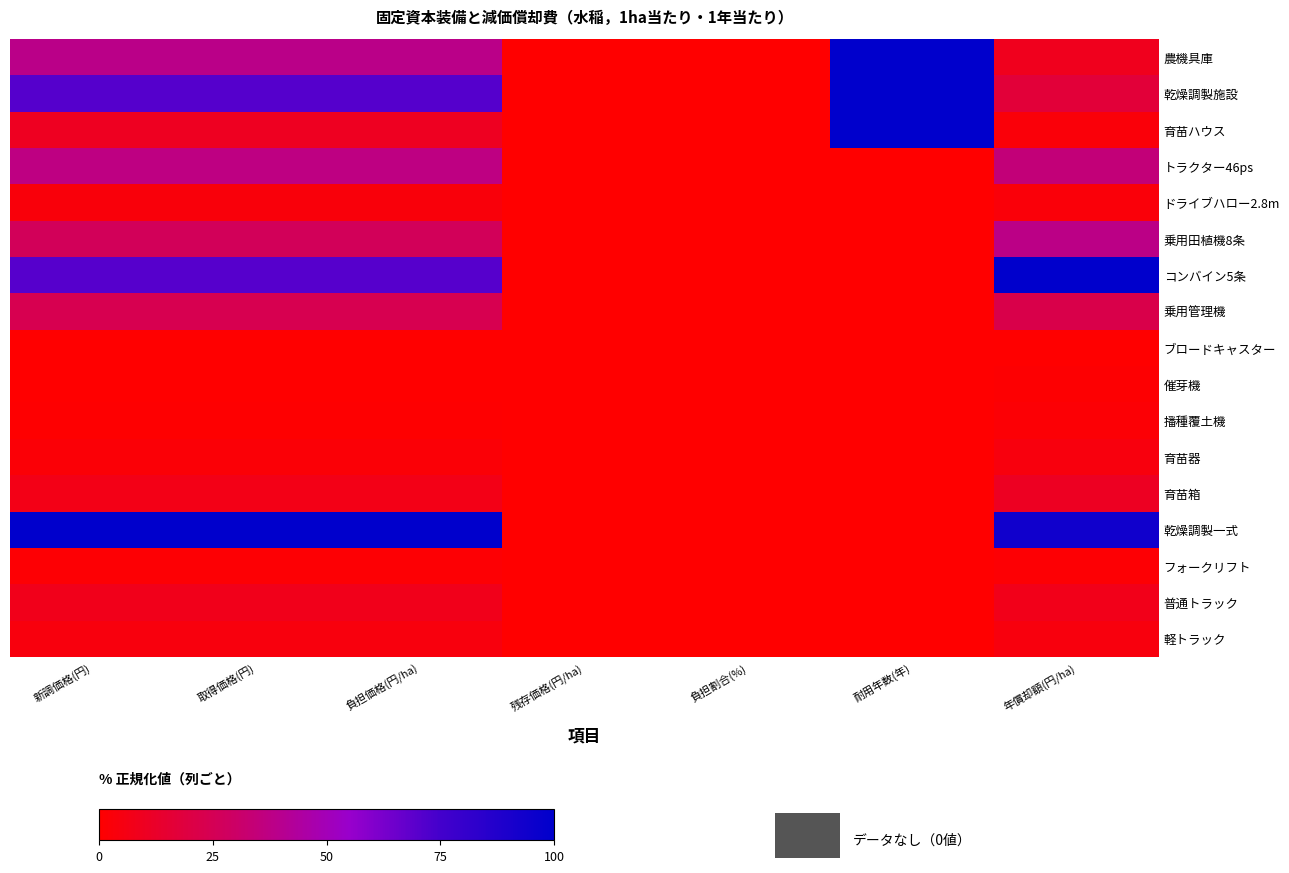

Reading right to left, transcribe all the data shown in this chart.

農機具庫: 年償却額(円/ha)=8.7	耐用年数(年)=100.0	負担割合(%)=0.0	残存価格(円/ha)=0.0	負担価格(円/ha)=38.4	取得価格(円)=38.4	新調価格(円)=38.4
乾燥調製施設: 年償却額(円/ha)=17.2	耐用年数(年)=100.0	負担割合(%)=0.0	残存価格(円/ha)=0.0	負担価格(円/ha)=70.7	取得価格(円)=70.7	新調価格(円)=70.7
育苗ハウス: 年償却額(円/ha)=2.8	耐用年数(年)=100.0	負担割合(%)=0.0	残存価格(円/ha)=0.0	負担価格(円/ha)=10.0	取得価格(円)=10.0	新調価格(円)=10.0
トラクター46ps: 年償却額(円/ha)=34.6	耐用年数(年)=0.0	負担割合(%)=0.0	残存価格(円/ha)=0.0	負担価格(円/ha)=36.9	取得価格(円)=36.9	新調価格(円)=36.9
ドライブハロー2.8m: 年償却額(円/ha)=3.0	耐用年数(年)=0.0	負担割合(%)=0.0	残存価格(円/ha)=0.0	負担価格(円/ha)=3.2	取得価格(円)=3.2	新調価格(円)=3.2
乗用田植機8条: 年償却額(円/ha)=37.9	耐用年数(年)=0.0	負担割合(%)=0.0	残存価格(円/ha)=0.0	負担価格(円/ha)=26.3	取得価格(円)=26.3	新調価格(円)=26.3
コンバイン5条: 年償却額(円/ha)=100.0	耐用年数(年)=0.0	負担割合(%)=0.0	残存価格(円/ha)=0.0	負担価格(円/ha)=70.3	取得価格(円)=70.3	新調価格(円)=70.3
乗用管理機: 年償却額(円/ha)=22.2	耐用年数(年)=0.0	負担割合(%)=0.0	残存価格(円/ha)=0.0	負担価格(円/ha)=23.7	取得価格(円)=23.7	新調価格(円)=23.7
ブロードキャスター: 年償却額(円/ha)=0.0	耐用年数(年)=0.0	負担割合(%)=0.0	残存価格(円/ha)=0.0	負担価格(円/ha)=0.1	取得価格(円)=0.1	新調価格(円)=0.1
催芽機: 年償却額(円/ha)=0.9	耐用年数(年)=0.0	負担割合(%)=0.0	残存価格(円/ha)=0.0	負担価格(円/ha)=0.0	取得価格(円)=0.0	新調価格(円)=0.0
播種覆土機: 年償却額(円/ha)=1.6	耐用年数(年)=0.0	負担割合(%)=0.0	残存価格(円/ha)=0.0	負担価格(円/ha)=0.5	取得価格(円)=0.5	新調価格(円)=0.5
育苗器: 年償却額(円/ha)=4.1	耐用年数(年)=0.0	負担割合(%)=0.0	残存価格(円/ha)=0.0	負担価格(円/ha)=2.3	取得価格(円)=2.3	新調価格(円)=2.3
育苗箱: 年償却額(円/ha)=10.3	耐用年数(年)=0.0	負担割合(%)=0.0	残存価格(円/ha)=0.0	負担価格(円/ha)=6.7	取得価格(円)=6.7	新調価格(円)=6.7
乾燥調製一式: 年償却額(円/ha)=93.9	耐用年数(年)=0.0	負担割合(%)=0.0	残存価格(円/ha)=0.0	負担価格(円/ha)=100.0	取得価格(円)=100.0	新調価格(円)=100.0
フォークリフト: 年償却額(円/ha)=1.3	耐用年数(年)=0.0	負担割合(%)=0.0	残存価格(円/ha)=0.0	負担価格(円/ha)=1.4	取得価格(円)=1.4	新調価格(円)=1.4
普通トラック: 年償却額(円/ha)=7.6	耐用年数(年)=0.0	負担割合(%)=0.0	残存価格(円/ha)=0.0	負担価格(円/ha)=8.2	取得価格(円)=8.2	新調価格(円)=8.2
軽トラック: 年償却額(円/ha)=3.9	耐用年数(年)=0.0	負担割合(%)=0.0	残存価格(円/ha)=0.0	負担価格(円/ha)=4.3	取得価格(円)=4.3	新調価格(円)=4.3